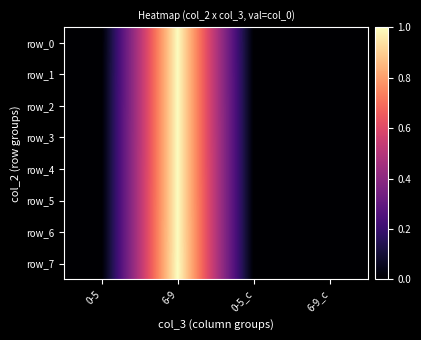

Is the value of row_6 at 6-9_c greater than the value of row_0 at 0-5?

Yes